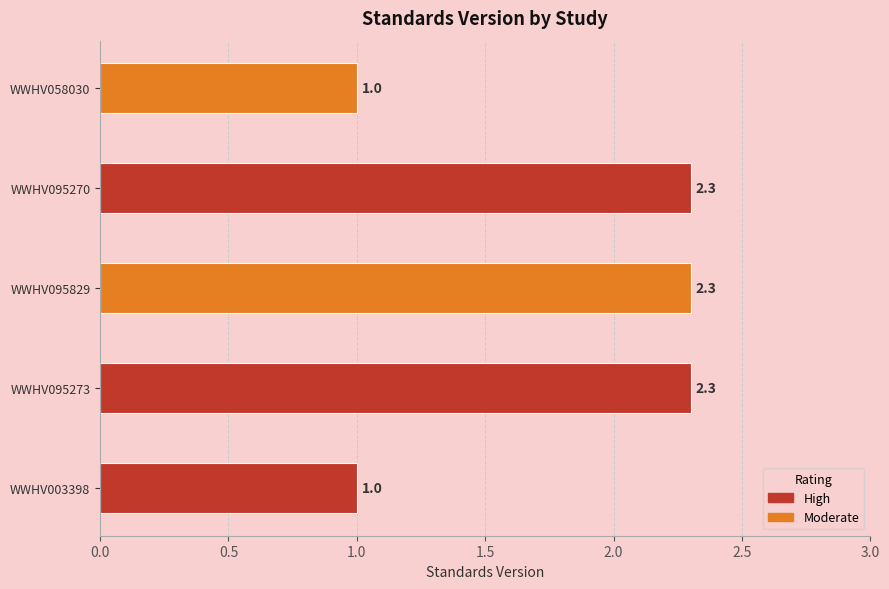

The value at WWHV003398 is 1.5. True or false?

False